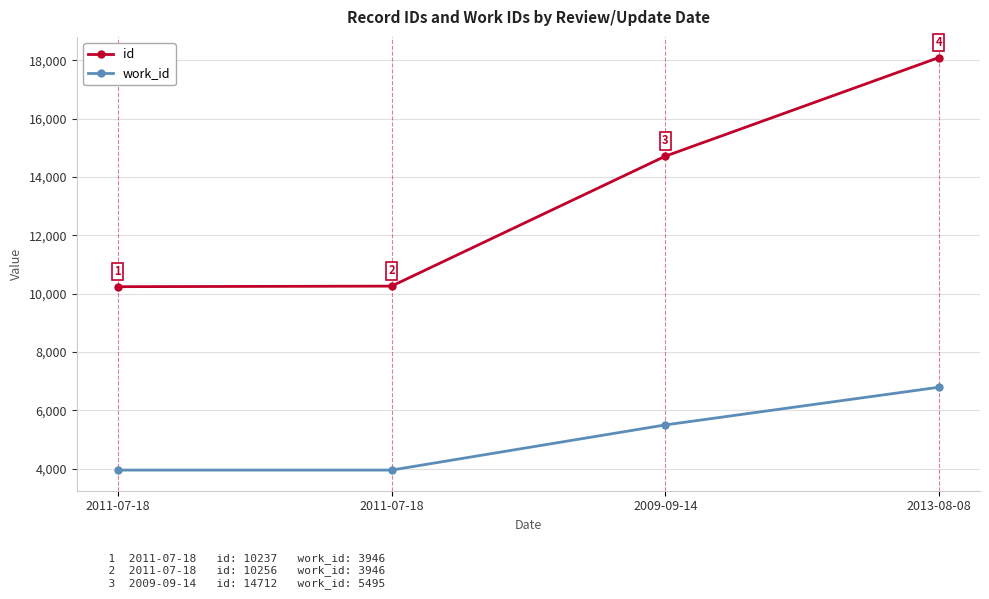

Reading right to left, extract all data points from this chart.

id: 18097	14712	10256	10237
work_id: 6788	5495	3946	3946